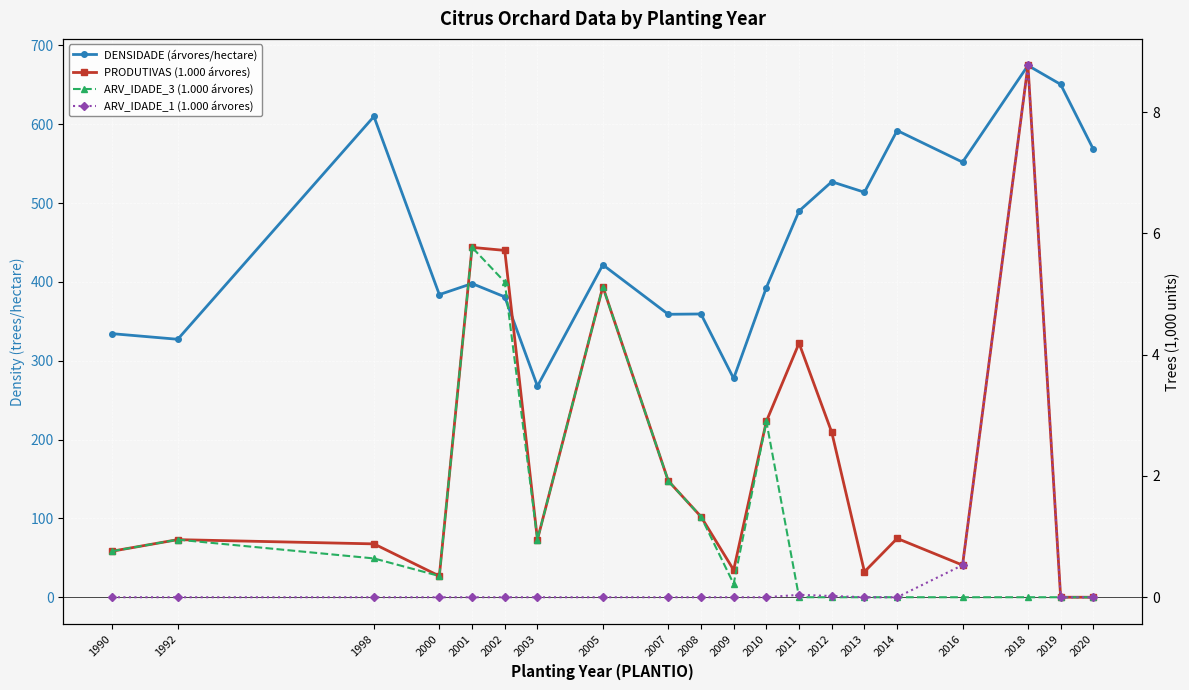

Reading left to right, extract all data points from this chart.

DENSIDADE (árvores/hectare): 334.3	327.2	609.8	383.9	397.9	381.0	267.7	421.6	358.9	359.3	277.5	392.7	489.9	527.0	513.7	592.0	551.9	674.5	650.5	568.2
PRODUTIVAS (1.000 árvores): 0.8	0.9	0.9	0.3	5.8	5.7	0.9	5.1	1.9	1.3	0.5	2.9	4.2	2.7	0.4	1.0	0.5	8.8	0.0	0.0
ARV_IDADE_3 (1.000 árvores): 0.8	0.9	0.6	0.3	5.8	5.2	0.9	5.1	1.9	1.3	0.2	2.9	0.0	0.0	0.0	0.0	0.0	0.0	0.0	0.0
ARV_IDADE_1 (1.000 árvores): 0.0	0.0	0.0	0.0	0.0	0.0	0.0	0.0	0.0	0.0	0.0	0.0	0.0	0.0	0.0	0.0	0.5	8.8	0.0	0.0